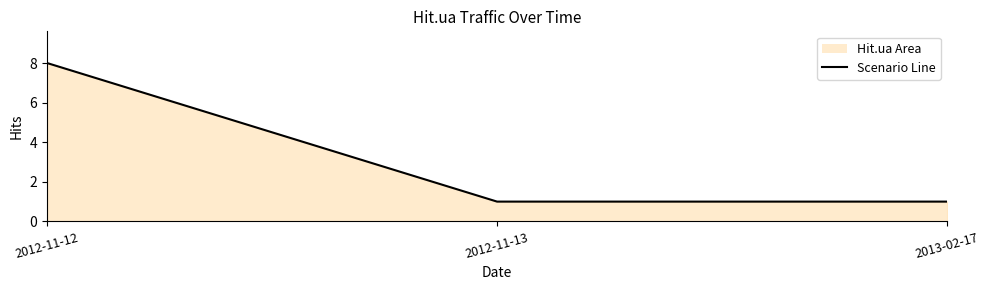

What is the label of the 1st point from the left?

2012-11-12